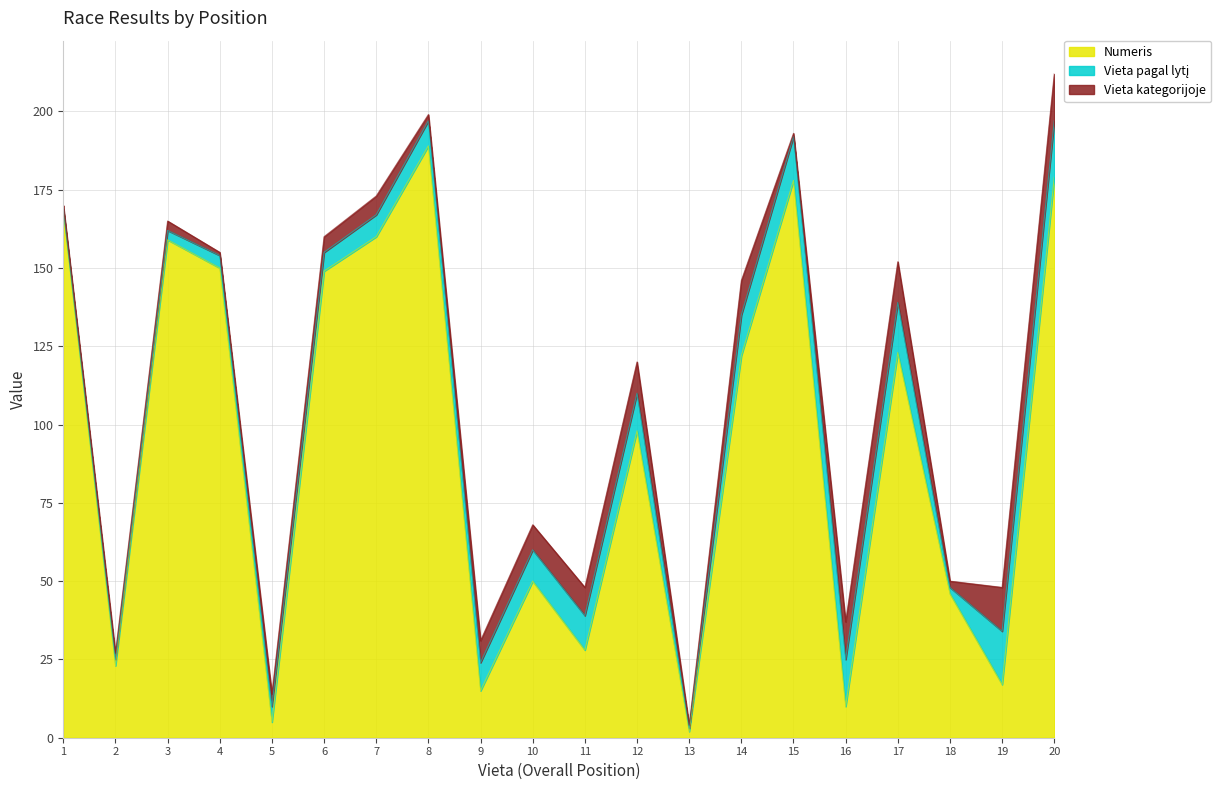

List the labels in order of Numeris value, largest first.

8, 20, 15, 1, 7, 3, 4, 6, 17, 14, 12, 10, 18, 11, 2, 19, 9, 16, 5, 13